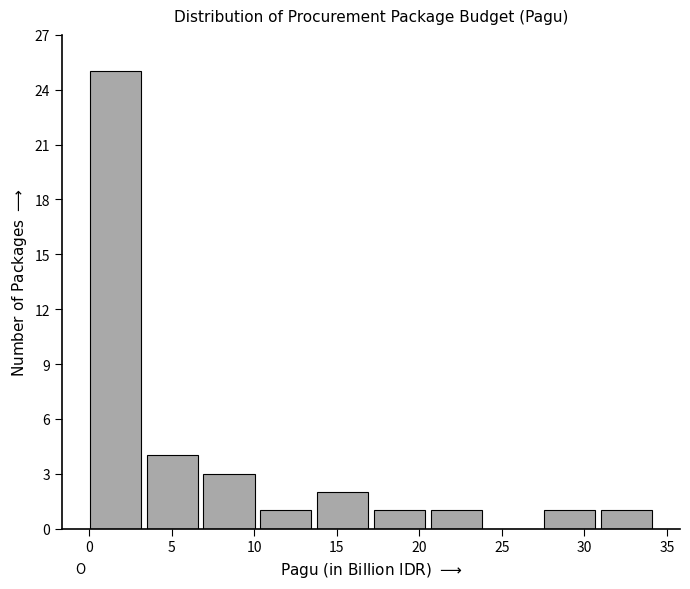

What is the height of the bar covering 20.5 to 24.0 on the x-axis? Neither the bar edges nor the heights are printed on the chart, so give them approximately, as read against the axes.

1